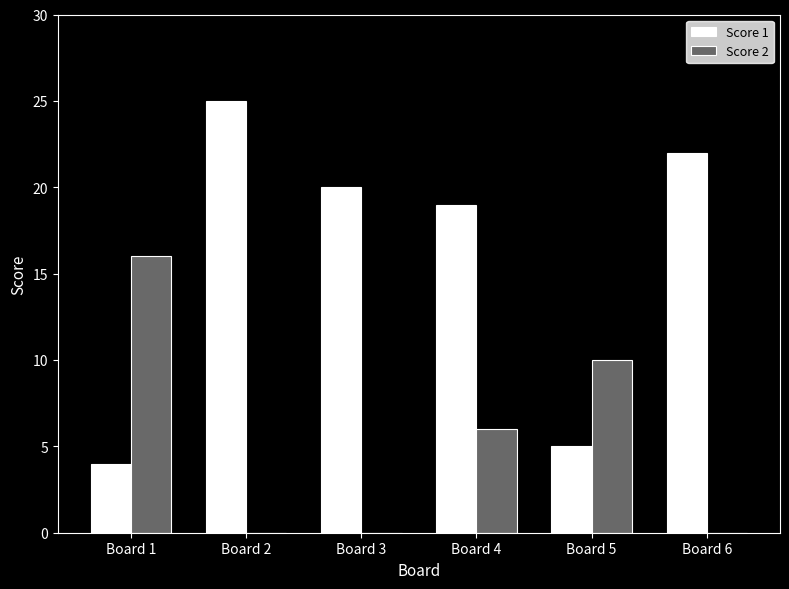

Count the number of data series in this chart.

2